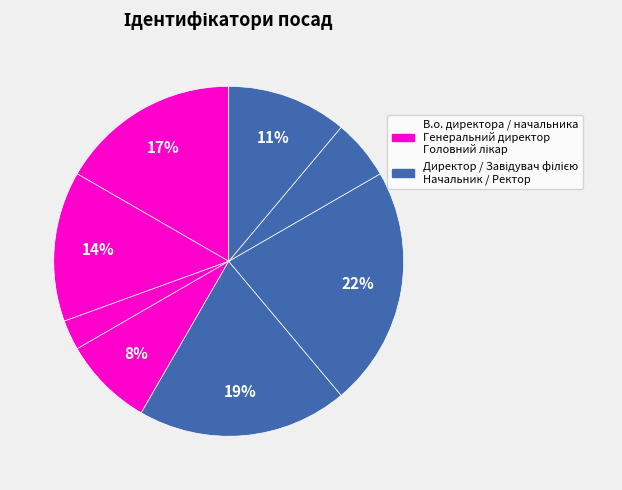

To the nearest percent, what is the difference between the largest and smallest slice percentages?

19%